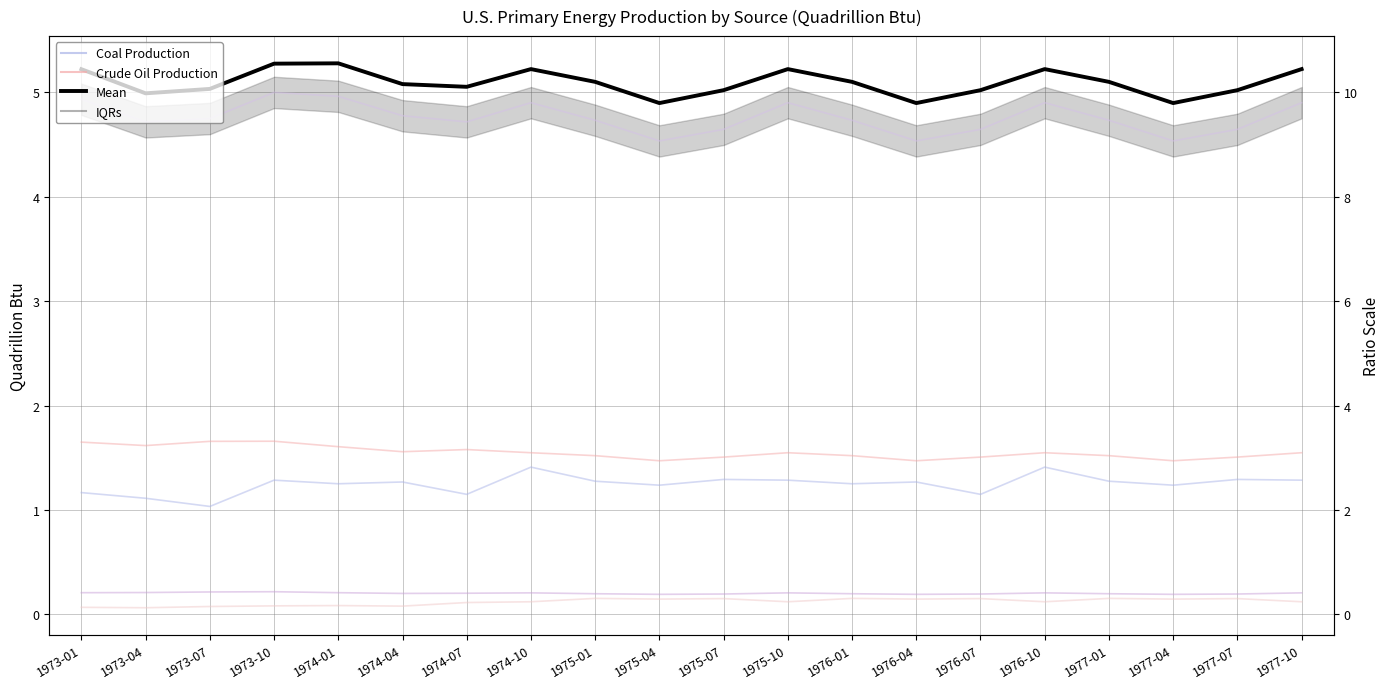

Rank the series by their maximum value, from highest to lowest.

Mean, Total Fossil Fuels, Crude Oil Production, Coal Production, Natural Gas Plant Liquids, Nuclear Electric Power